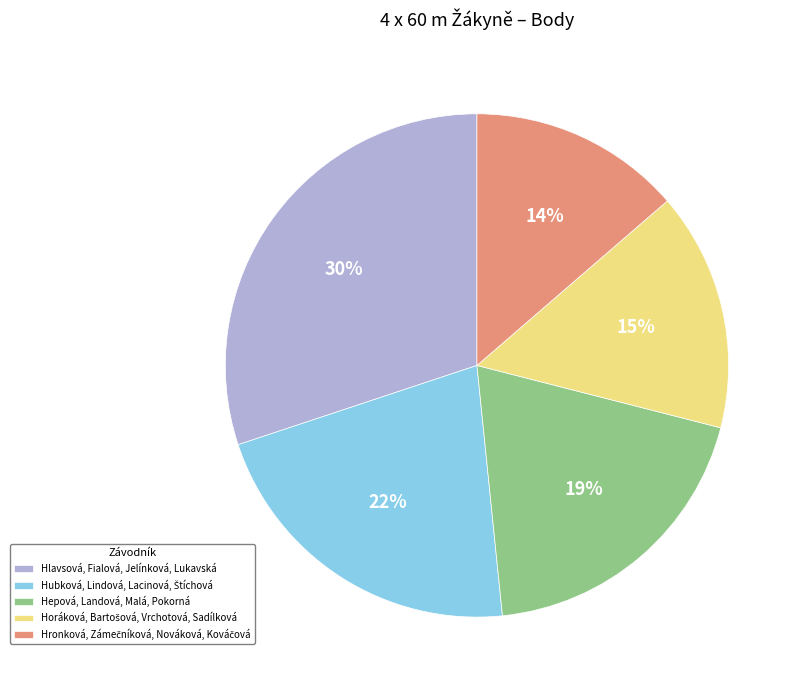

Is there any slice that represents more than half of the pie?

No